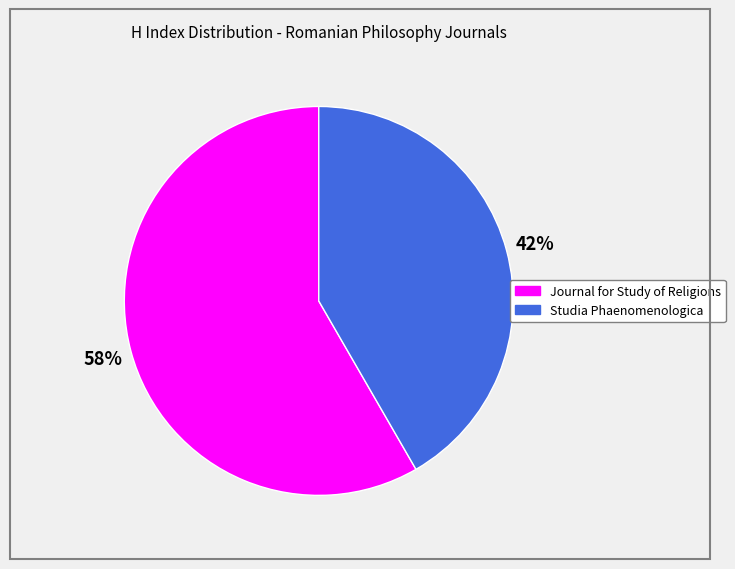

To the nearest percent, what is the average slice percentage?

50%